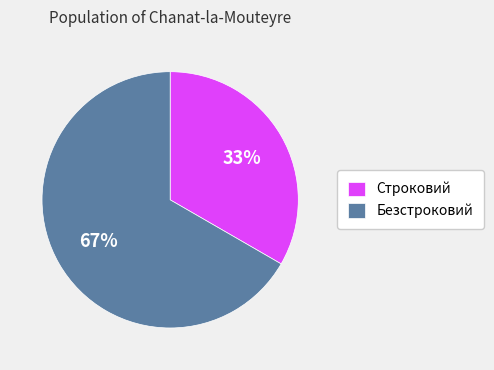

Count the number of slices in the pie.

2